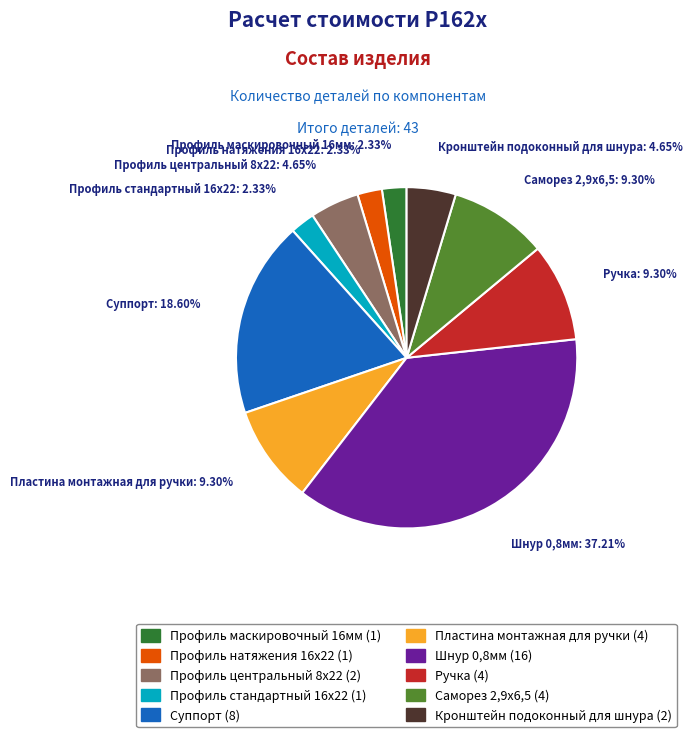

To the nearest percent, what is the difference between the largest and smallest slice percentages?

35%